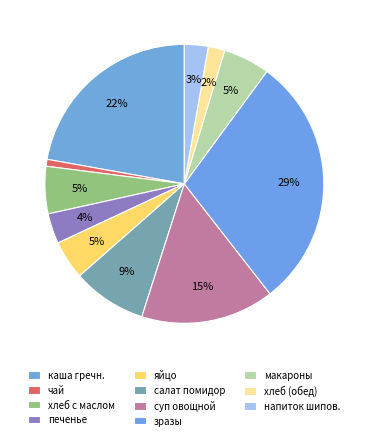

To the nearest percent, what is the average slice percentage?

9%